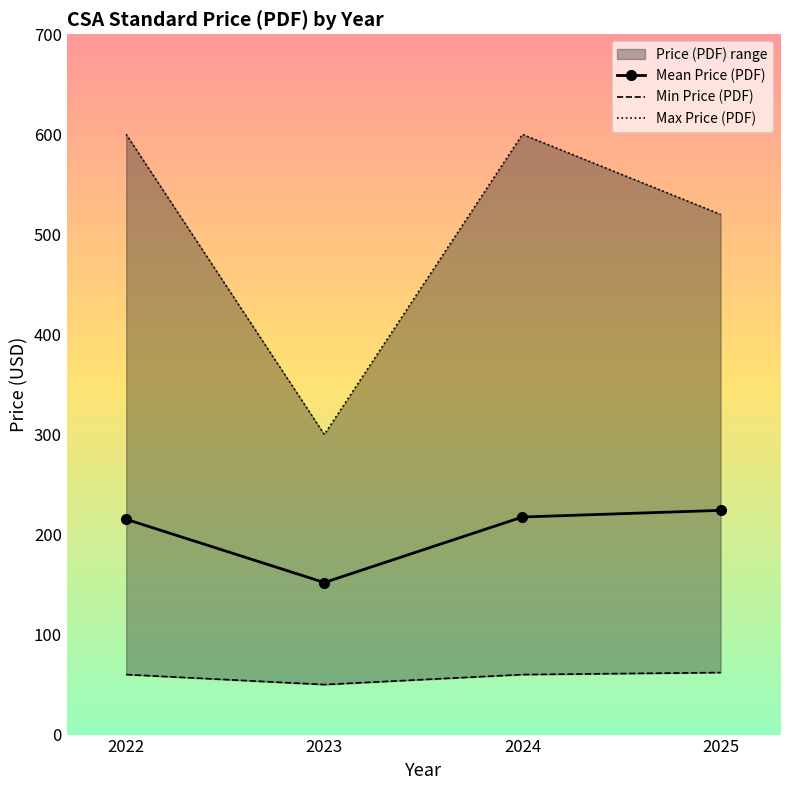

What is the sum of all Min Price (PDF) values?

232.0